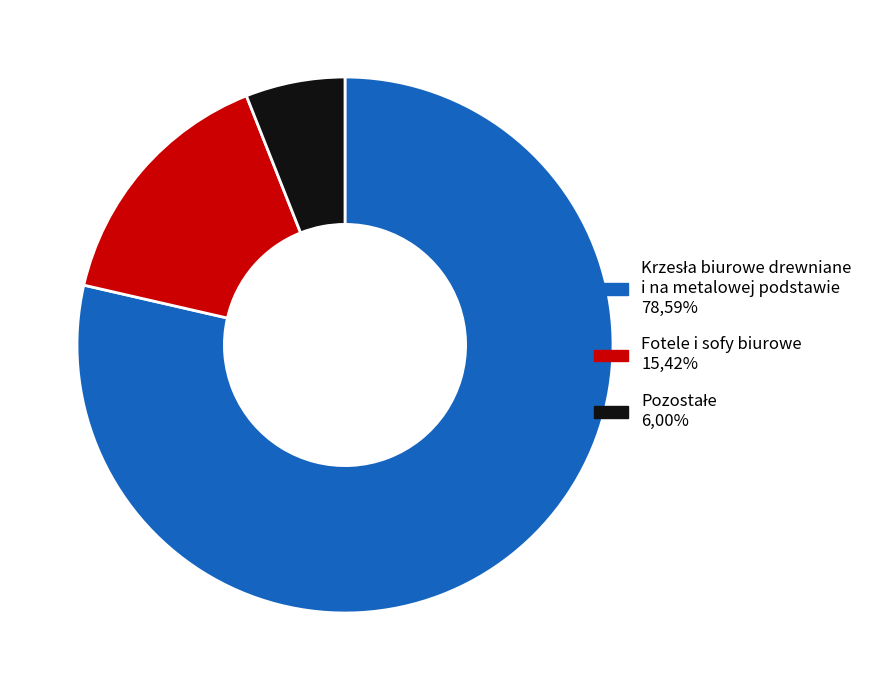

Is there a majority slice in this chart?

Yes